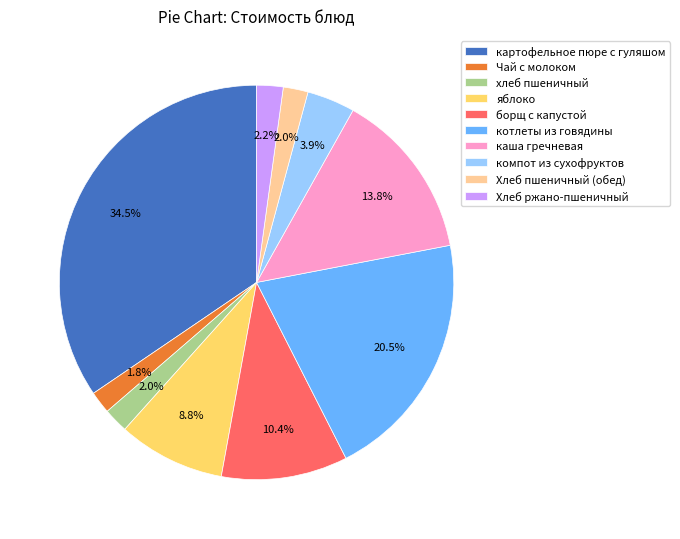

Which category has the biggest portion of the pie?

картофельное пюре с гуляшом